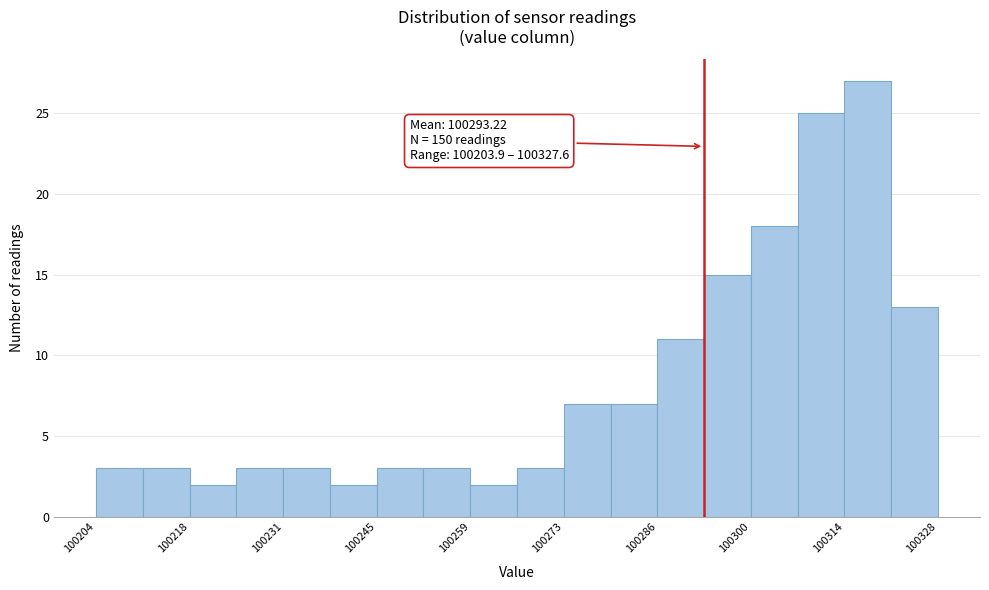

Around what value on the x-axis is the tallest bar? Give the approximate position of its centre, as read against the axis.

100318